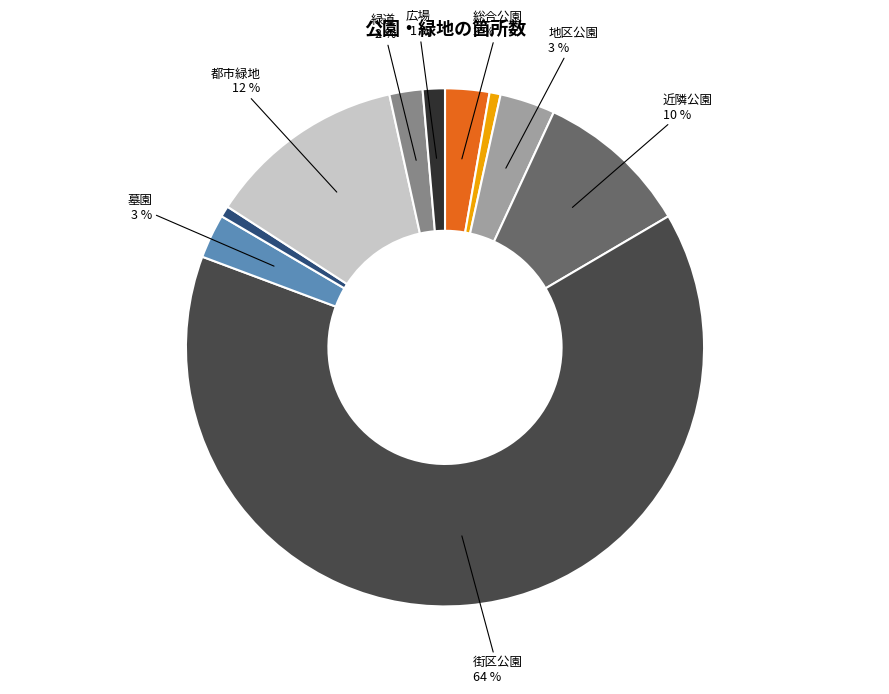

To the nearest percent, what is the difference between the largest and smallest slice percentages?

63%